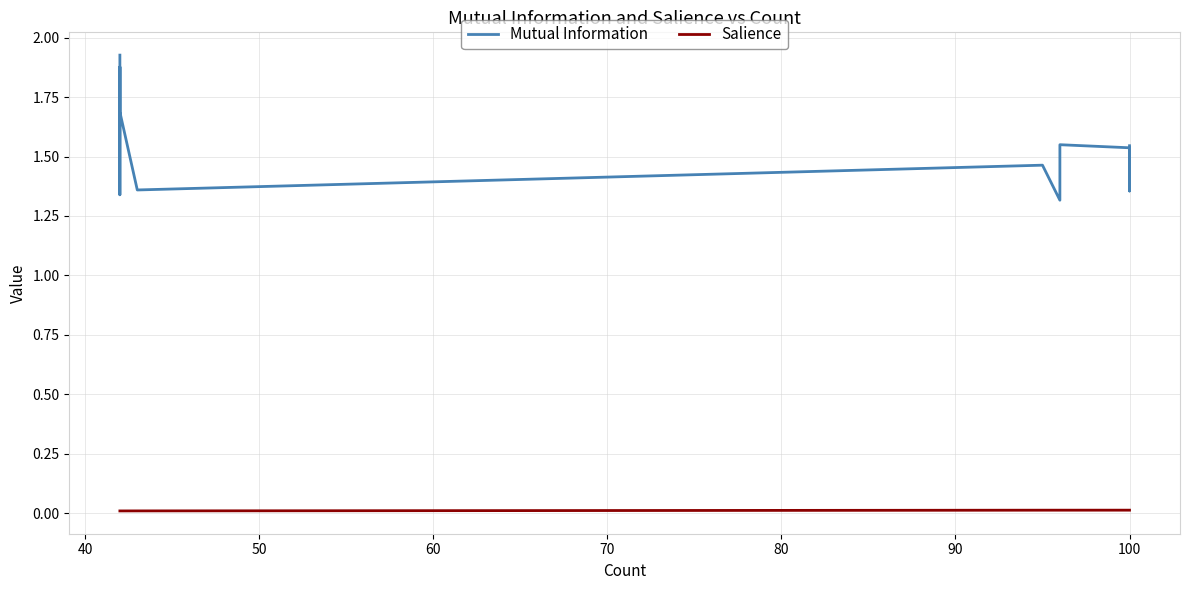

The value of Salience at 15 is 0.0. True or false?

False